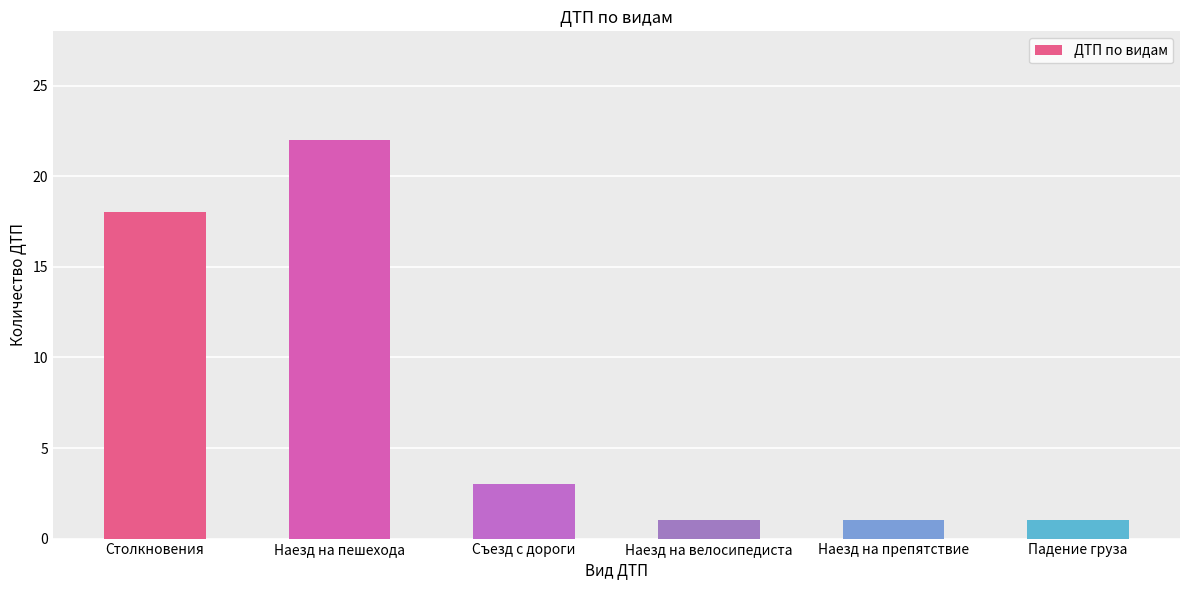

What is the minimum value shown in the chart?

1